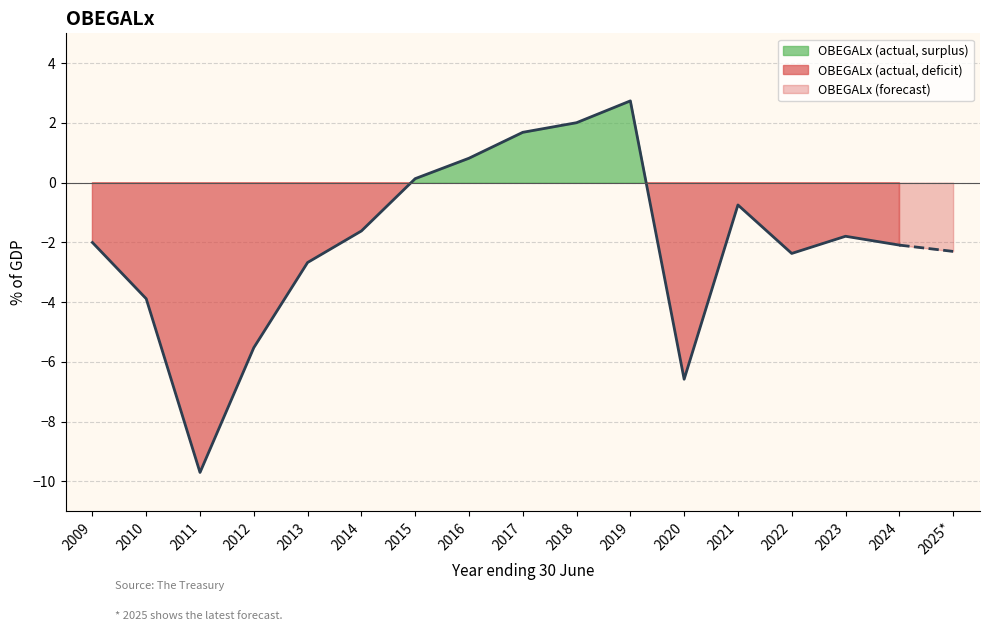

What is the label of the 13th point from the left?

2021